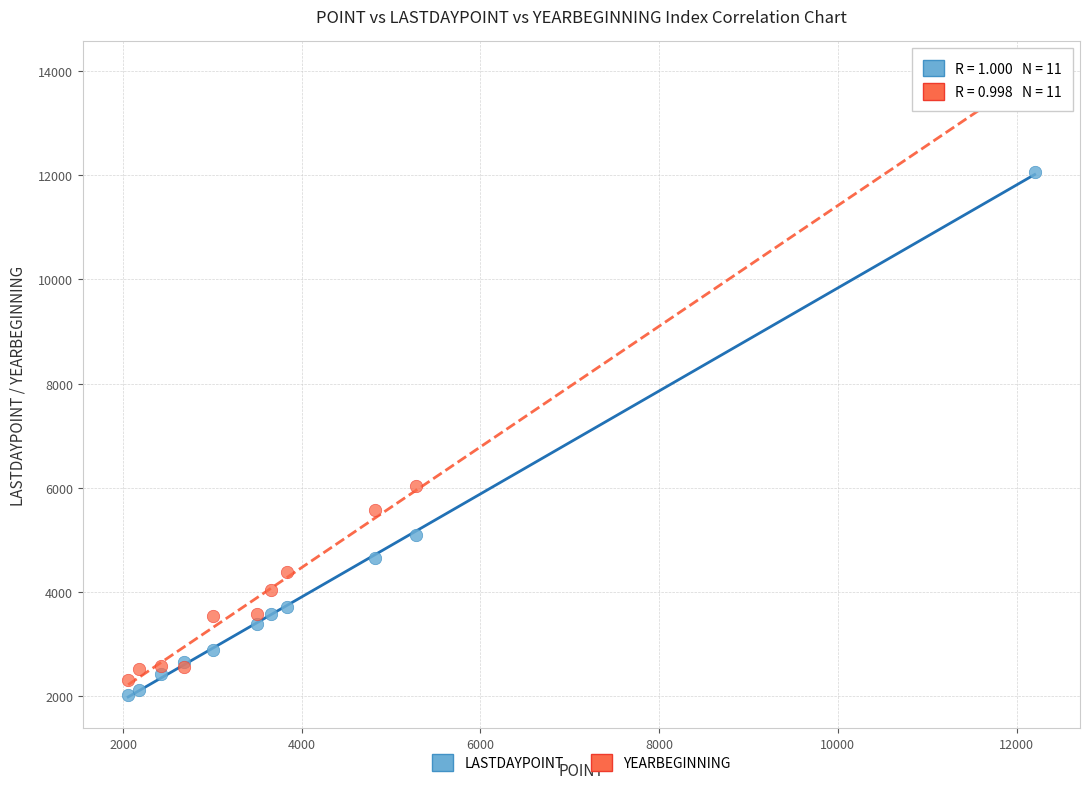

In the YEARBEGINNING series, what Y value is closest to 8125?

6039.7